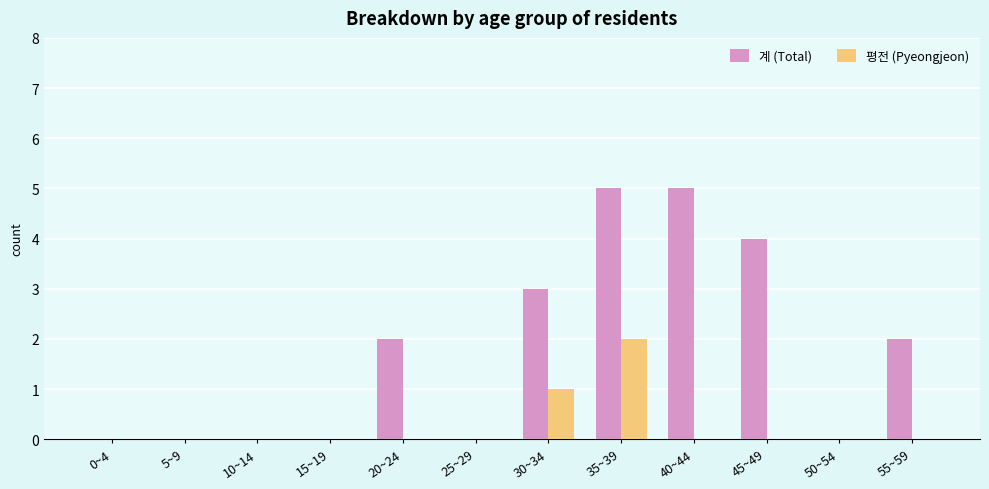

What is the total value across all series at 30~34?

4